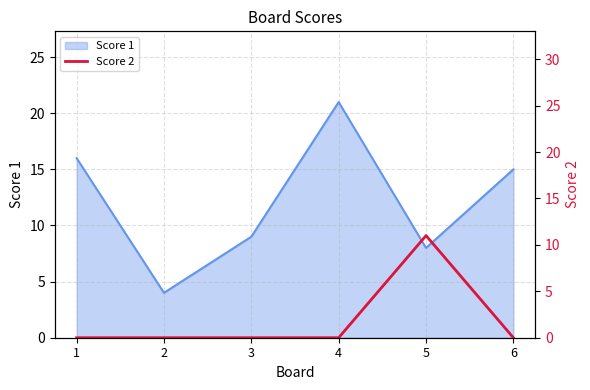

Rank the categories by Score 1 value from highest to lowest.

4, 1, 6, 3, 5, 2